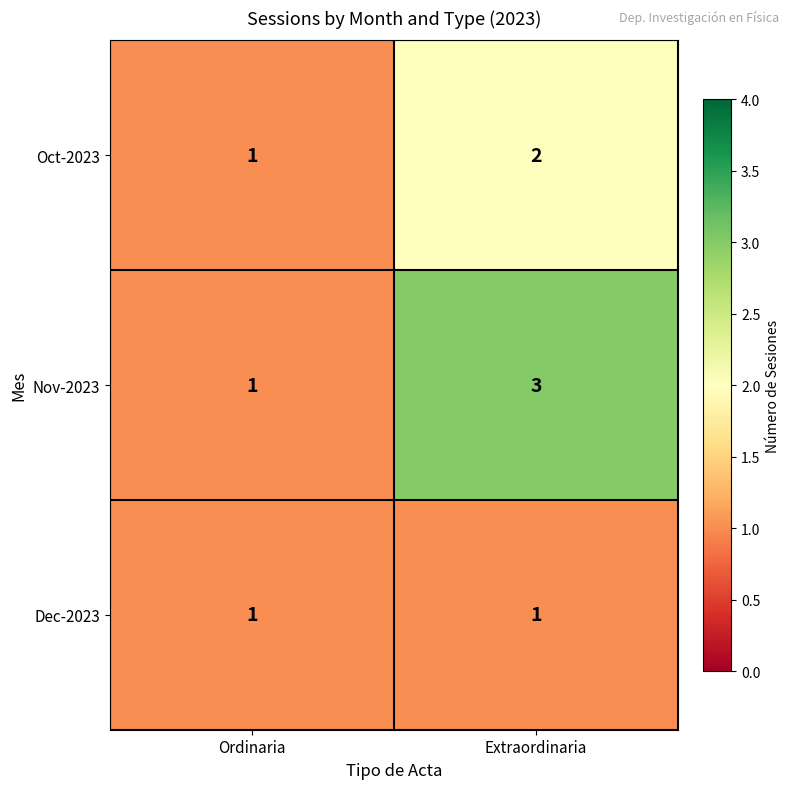

At which label is Oct-2023 closest to 1?

Ordinaria